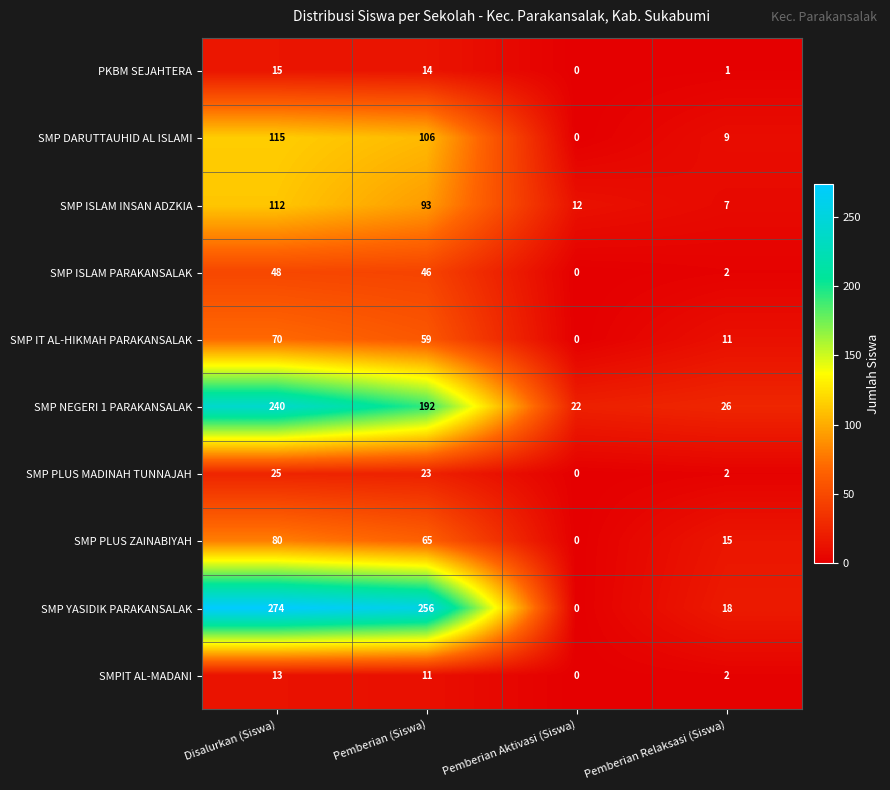

What is the total value across all series at Pemberian (Siswa)?

865